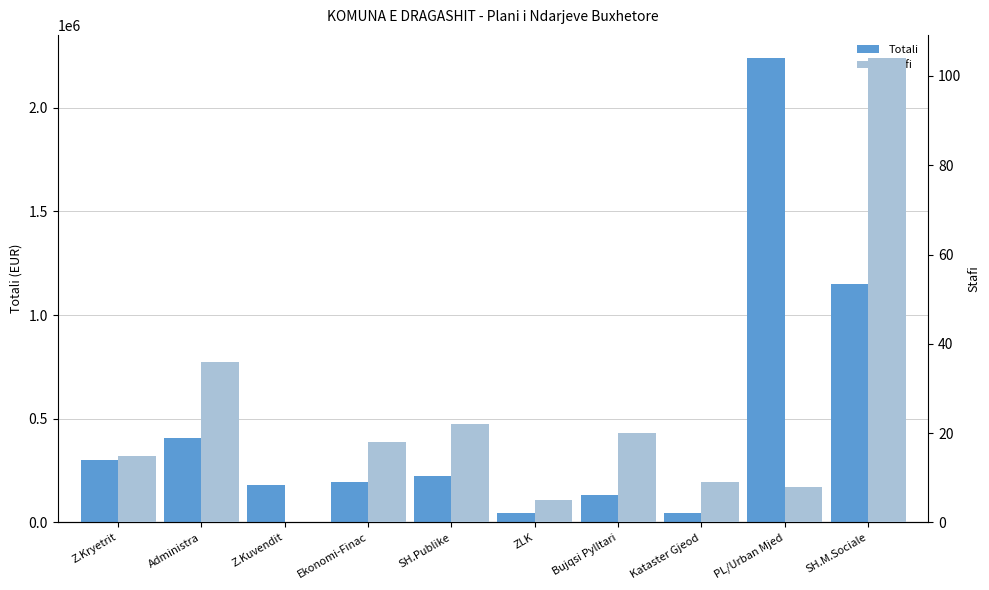

Which series has the widest spread of values?

Totali